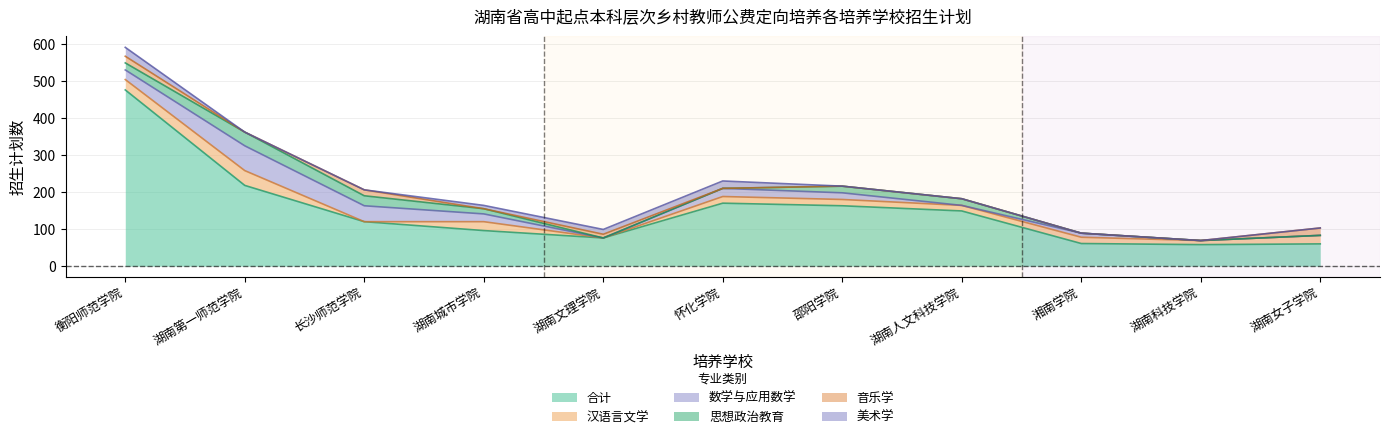

True or false: 合计 and 思想政治教育 intersect in this chart.

False